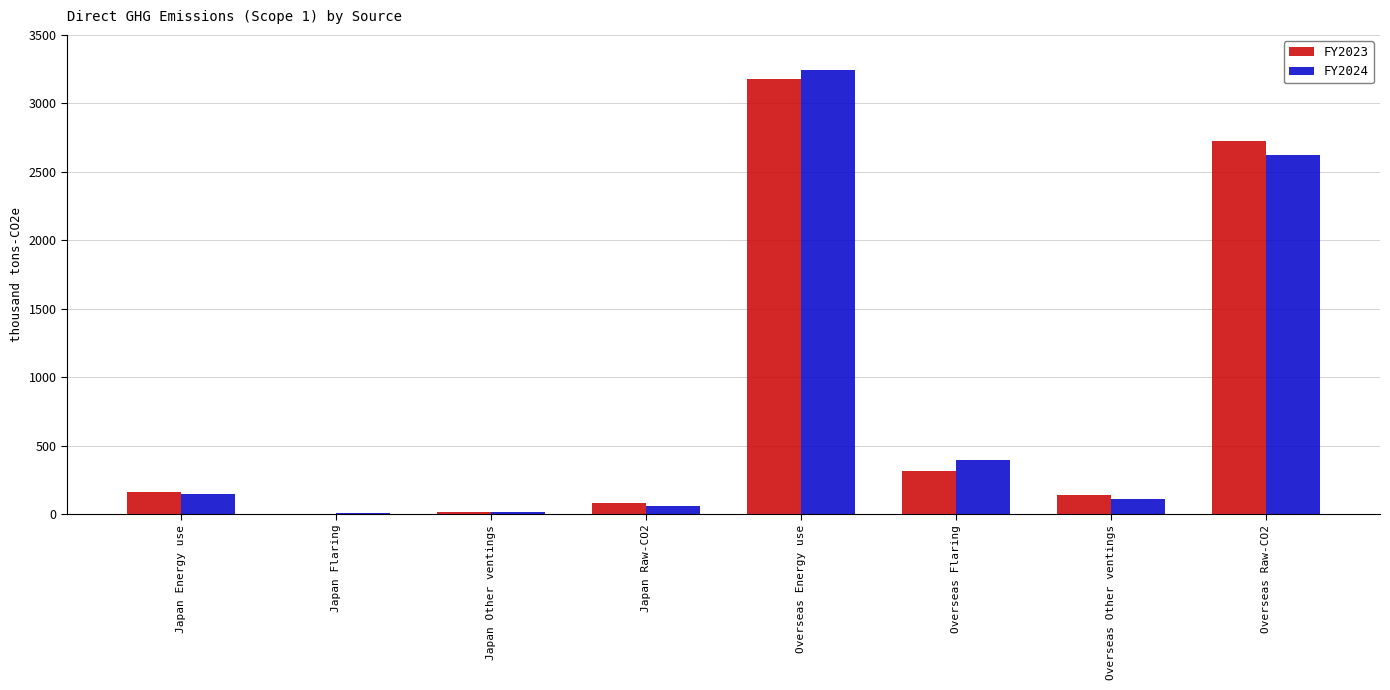

The value of FY2024 at Japan Raw-CO2 is 64. True or false?

True